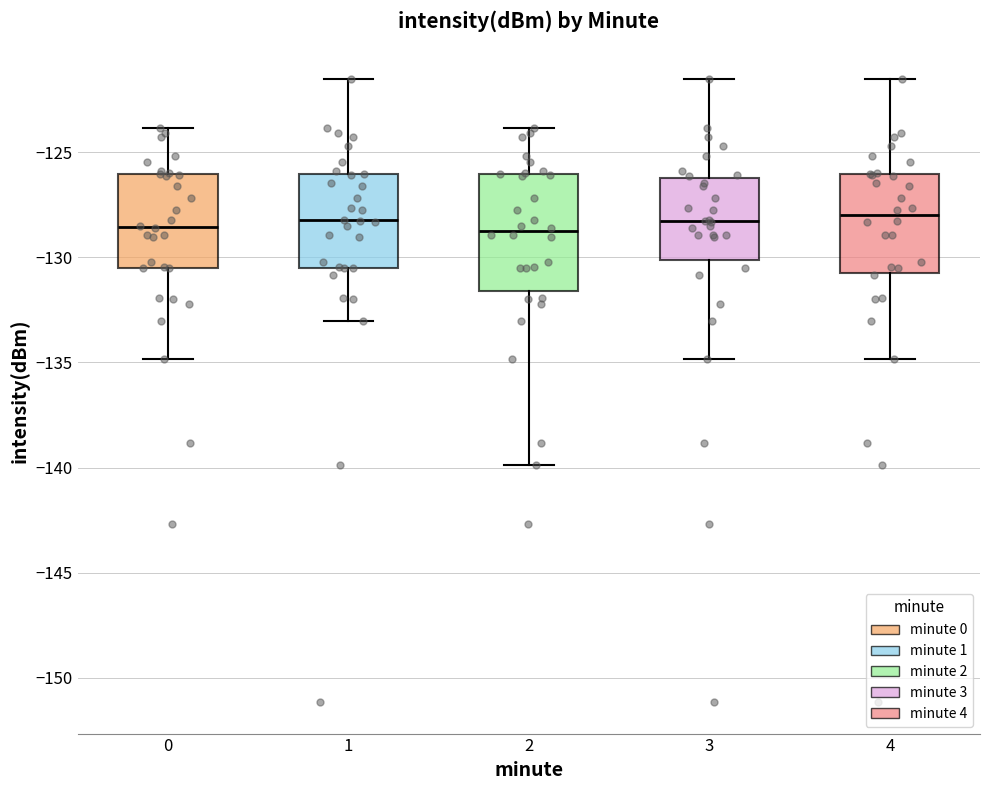

Where does the median line of the box at x = 1 sit on the y-axis? The values are not printed on the chart, so give them approximately, as read against the axis.

-128.0